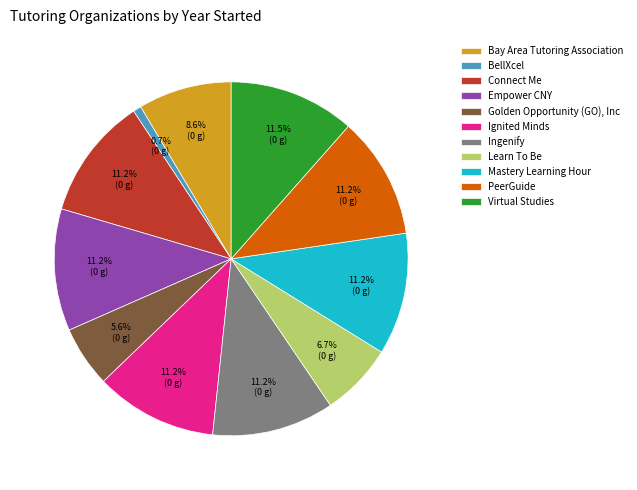

Is Learn To Be the majority of the pie?

No